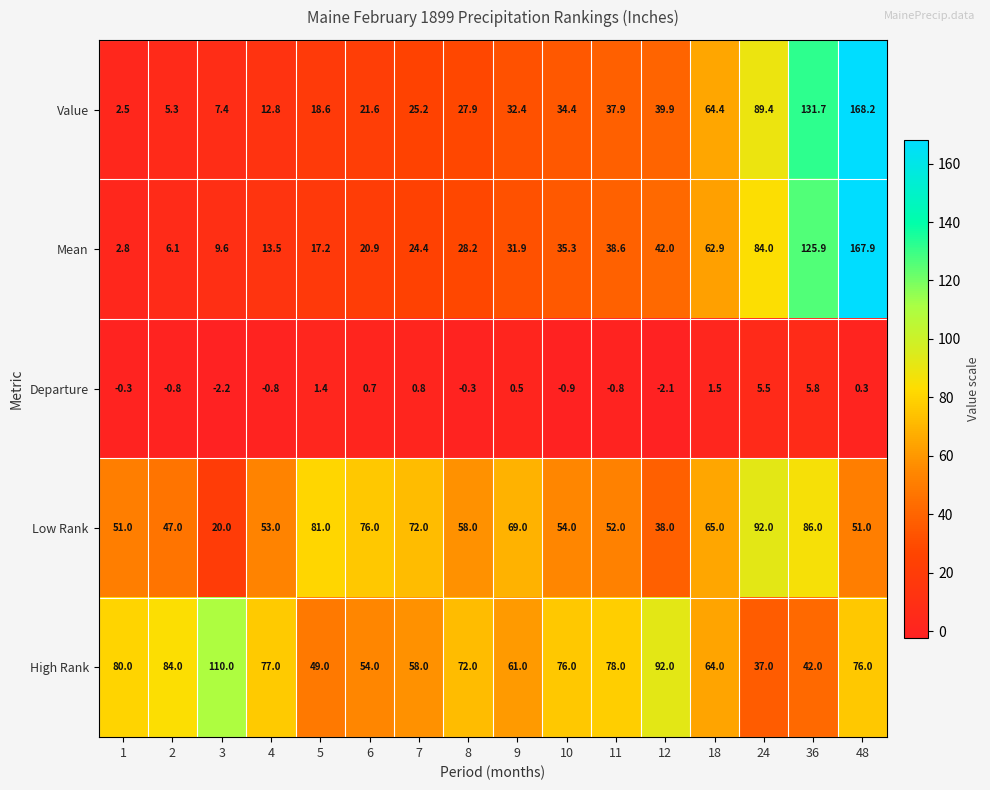

Which label corresponds to the smallest value in the chart?

3